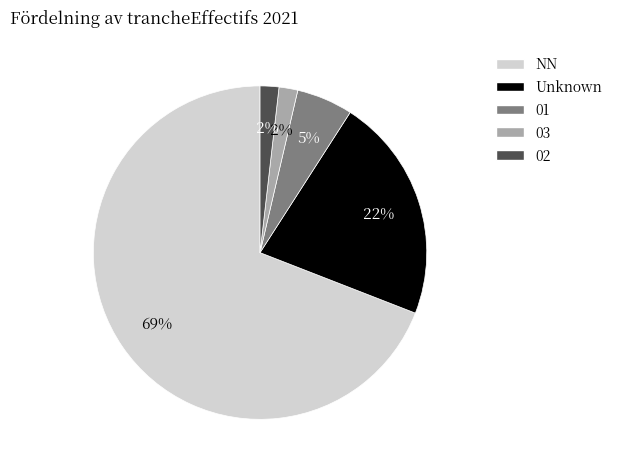

To the nearest percent, what is the average slice percentage?

20%